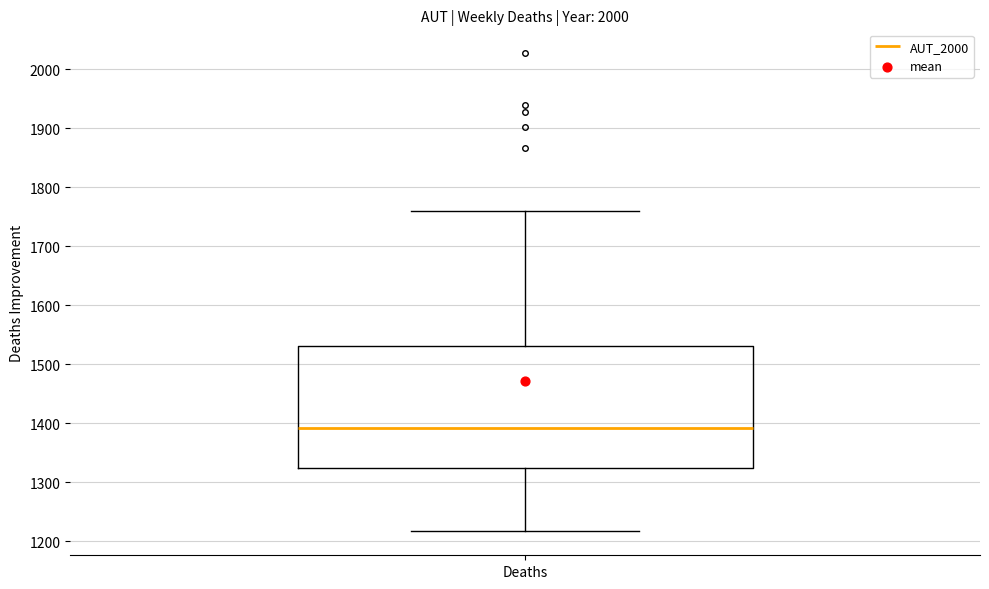

Transcribe this box plot: give where the median line is, the range the box spans, and where the two whiskers end, as read against the y-axis. The values are not printed on the chart, so give them approximately, as read against the axis.

median 1390, box 1320 to 1530, whiskers 1220 to 1760